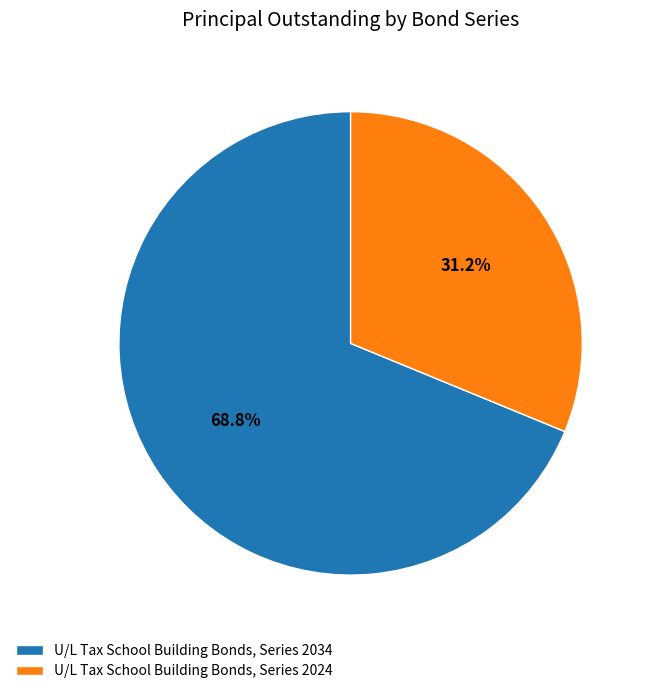

How many slices are in this pie chart?

2